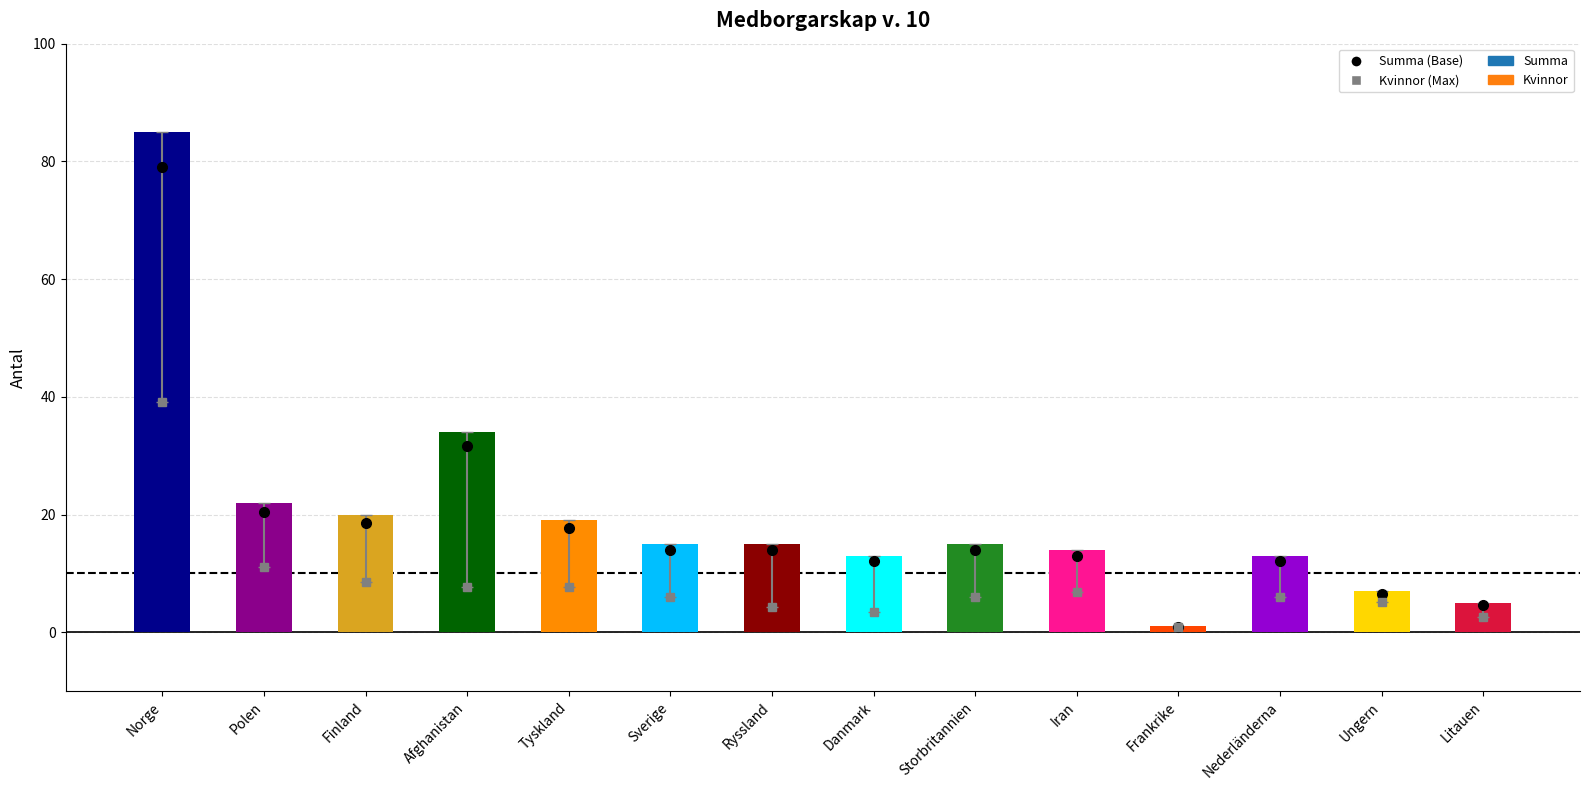

What is the sum of the Summa values at Norge and Afghanistan?

119